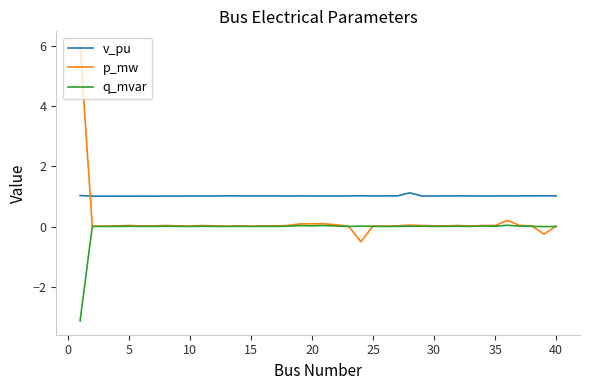

What is the smallest value displayed?

-3.1